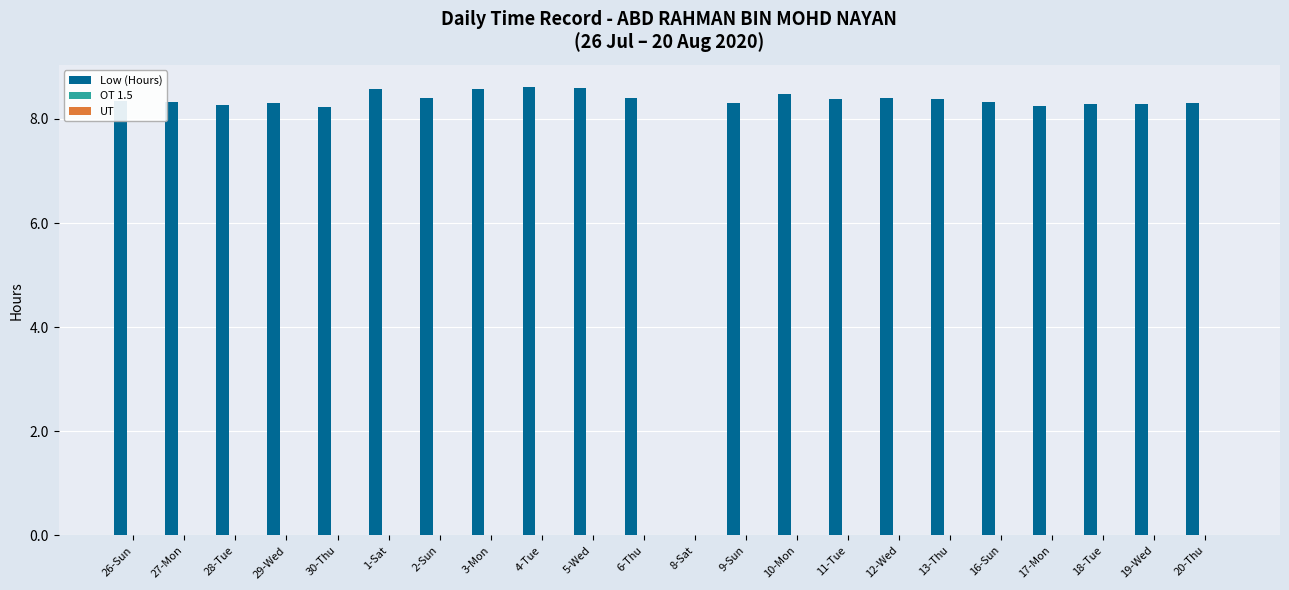

At which label is the value closest to 4?

8-Sat